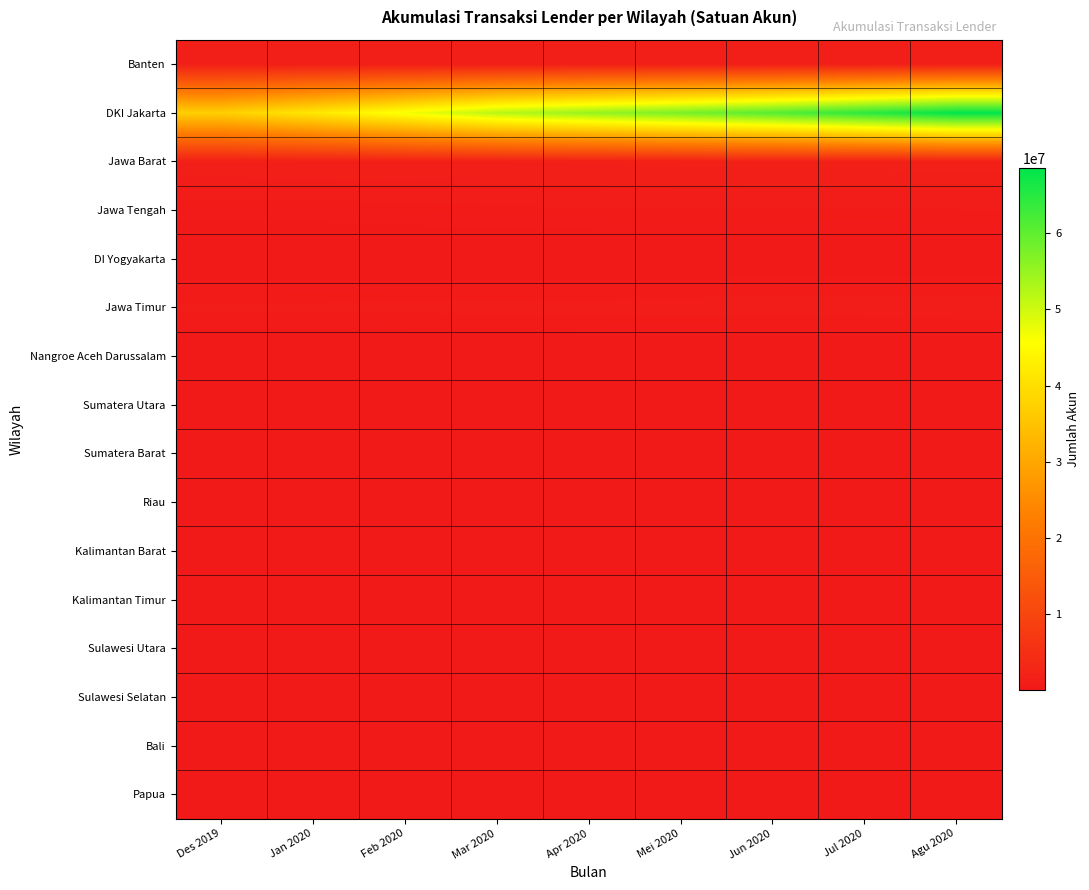

Reading left to right, transcribe all the data shown in this chart.

Banten: Des 2019=1256987	Jan 2020=1281472	Feb 2020=1303624	Mar 2020=1330635	Apr 2020=1347569	Mei 2020=1365301	Jun 2020=1386664	Jul 2020=1399811	Agu 2020=1427320
DKI Jakarta: Des 2019=37172694	Jan 2020=41666733	Feb 2020=46645518	Mar 2020=52096608	Apr 2020=55002780	Mei 2020=57720917	Jun 2020=60838039	Jul 2020=64583565	Agu 2020=68554294
Jawa Barat: Des 2019=1356010	Jan 2020=1400089	Feb 2020=1448648	Mar 2020=1497260	Apr 2020=1526742	Mei 2020=1563012	Jun 2020=1609713	Jul 2020=1633183	Agu 2020=1681219
Jawa Tengah: Des 2019=501020	Jan 2020=511530	Feb 2020=530892	Mar 2020=606058	Apr 2020=617067	Mei 2020=628074	Jun 2020=640463	Jul 2020=650348	Agu 2020=665847
DI Yogyakarta: Des 2019=113598	Jan 2020=116821	Feb 2020=121005	Mar 2020=126136	Apr 2020=129311	Mei 2020=132767	Jun 2020=136661	Jul 2020=139601	Agu 2020=143886
Jawa Timur: Des 2019=726628	Jan 2020=746014	Feb 2020=765983	Mar 2020=789025	Apr 2020=803969	Mei 2020=820031	Jun 2020=838407	Jul 2020=851183	Agu 2020=872457
Nangroe Aceh Darussalam: Des 2019=12092	Jan 2020=12381	Feb 2020=12714	Mar 2020=12862	Apr 2020=13265	Mei 2020=13689	Jun 2020=14273	Jul 2020=14475	Agu 2020=15126
Sumatera Utara: Des 2019=314707	Jan 2020=324147	Feb 2020=334723	Mar 2020=345288	Apr 2020=351942	Mei 2020=359211	Jun 2020=368400	Jul 2020=373342	Agu 2020=383156
Sumatera Barat: Des 2019=64072	Jan 2020=64867	Feb 2020=66153	Mar 2020=69352	Apr 2020=69884	Mei 2020=70836	Jun 2020=72179	Jul 2020=72979	Agu 2020=74106
Riau: Des 2019=49165	Jan 2020=51219	Feb 2020=53969	Mar 2020=57850	Apr 2020=60758	Mei 2020=63337	Jun 2020=66413	Jul 2020=68376	Agu 2020=71737
Kalimantan Barat: Des 2019=38042	Jan 2020=40925	Feb 2020=44958	Mar 2020=50018	Apr 2020=51430	Mei 2020=52825	Jun 2020=54662	Jul 2020=55507	Agu 2020=57541
Kalimantan Timur: Des 2019=372074	Jan 2020=379405	Feb 2020=383073	Mar 2020=387775	Apr 2020=389283	Mei 2020=390643	Jun 2020=392256	Jul 2020=395897	Agu 2020=400894
Sulawesi Utara: Des 2019=113723	Jan 2020=114499	Feb 2020=115465	Mar 2020=116332	Apr 2020=117007	Mei 2020=117618	Jun 2020=118456	Jul 2020=119176	Agu 2020=120045
Sulawesi Selatan: Des 2019=55903	Jan 2020=57875	Feb 2020=59830	Mar 2020=62253	Apr 2020=63788	Mei 2020=65679	Jun 2020=68361	Jul 2020=70472	Agu 2020=72841
Bali: Des 2019=122124	Jan 2020=125575	Feb 2020=130715	Mar 2020=134816	Apr 2020=137955	Mei 2020=141065	Jun 2020=144599	Jul 2020=147605	Agu 2020=152297
Papua: Des 2019=15308	Jan 2020=15554	Feb 2020=15907	Mar 2020=16286	Apr 2020=16446	Mei 2020=16605	Jun 2020=16741	Jul 2020=17023	Agu 2020=17212